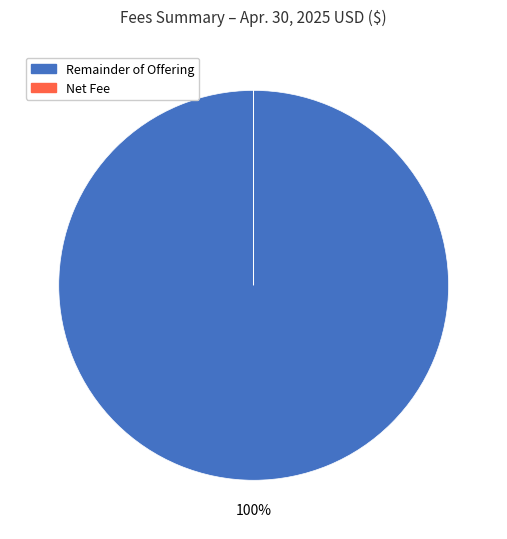

To the nearest percent, what is the average slice percentage?

50%